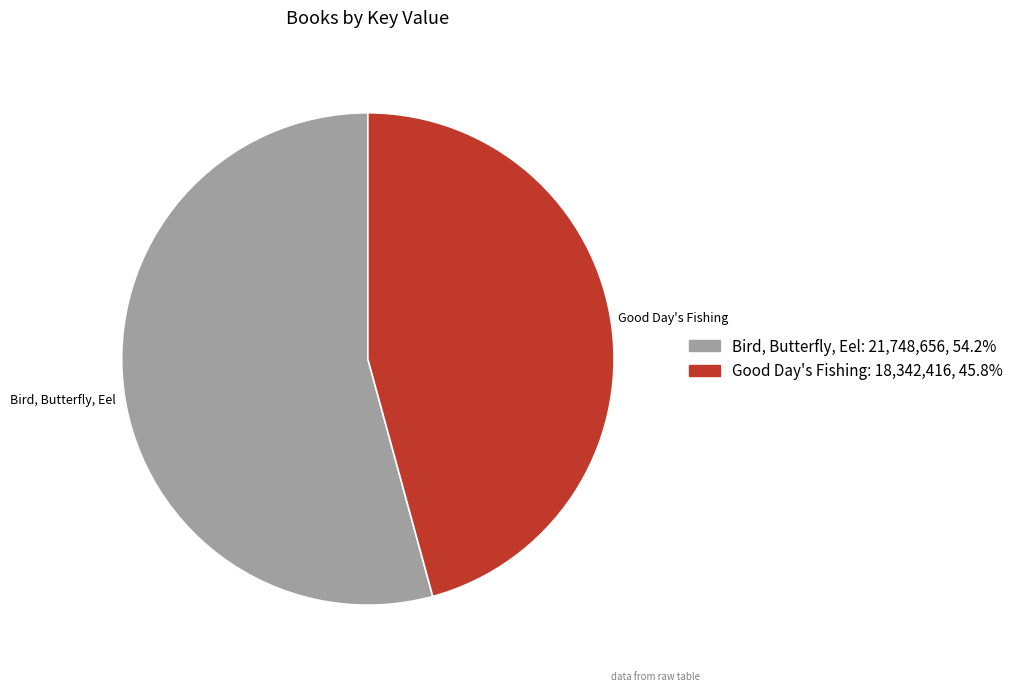

Count the number of slices in the pie.

2